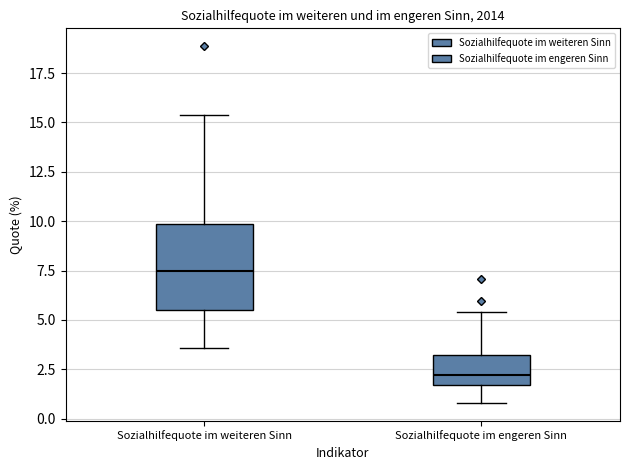

Which box has the highest median line?

Sozialhilfequote im weiteren Sinn